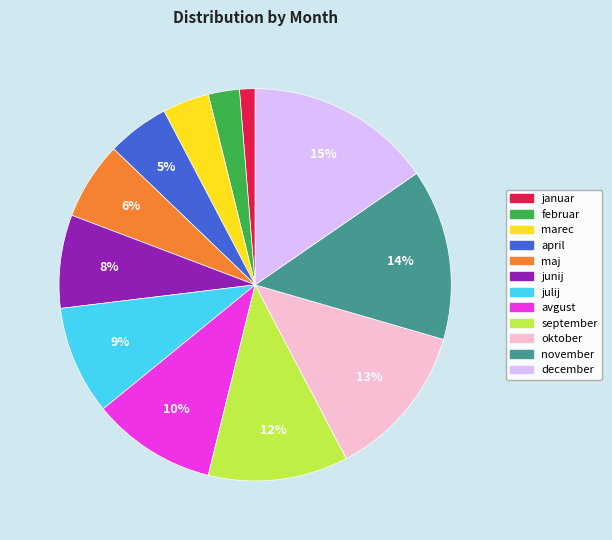

Do julij and januar together represent more than half of the pie?

No